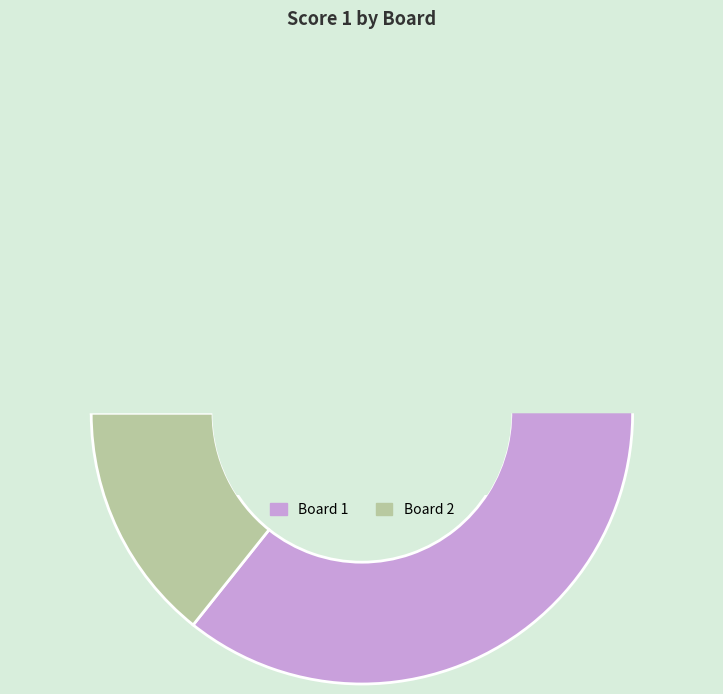

What is the largest slice in the pie chart?

1